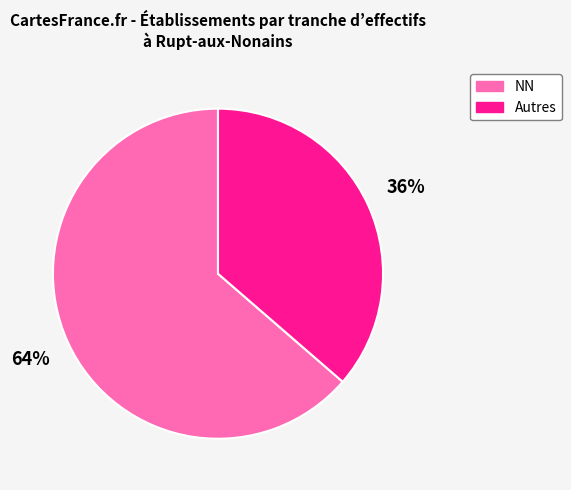

The Autres slice represents 27% of the pie. True or false?

False